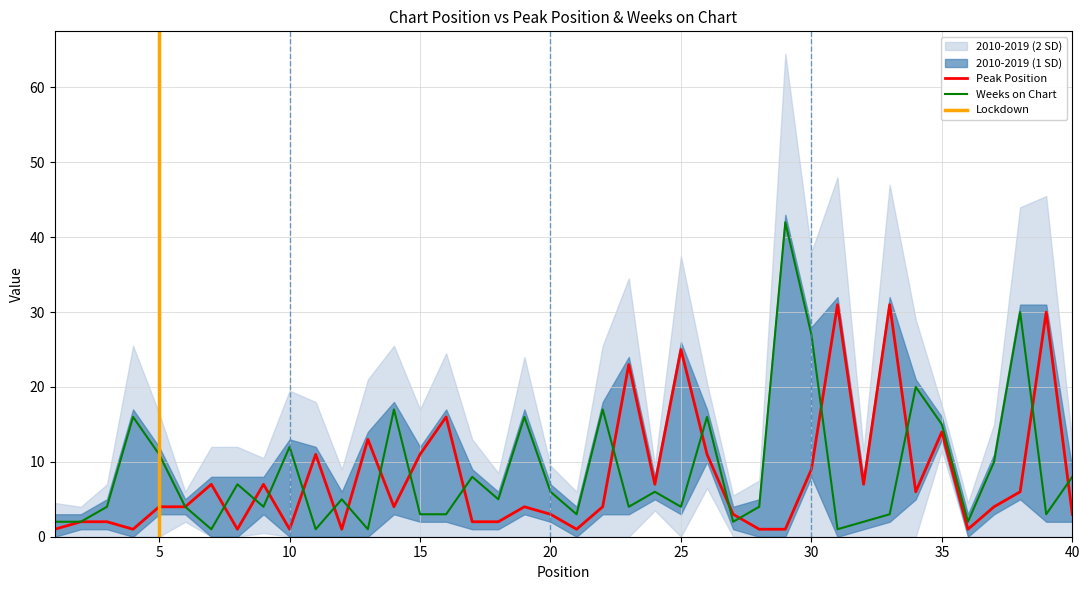

The value of Peak Position at 25 is 25. True or false?

True